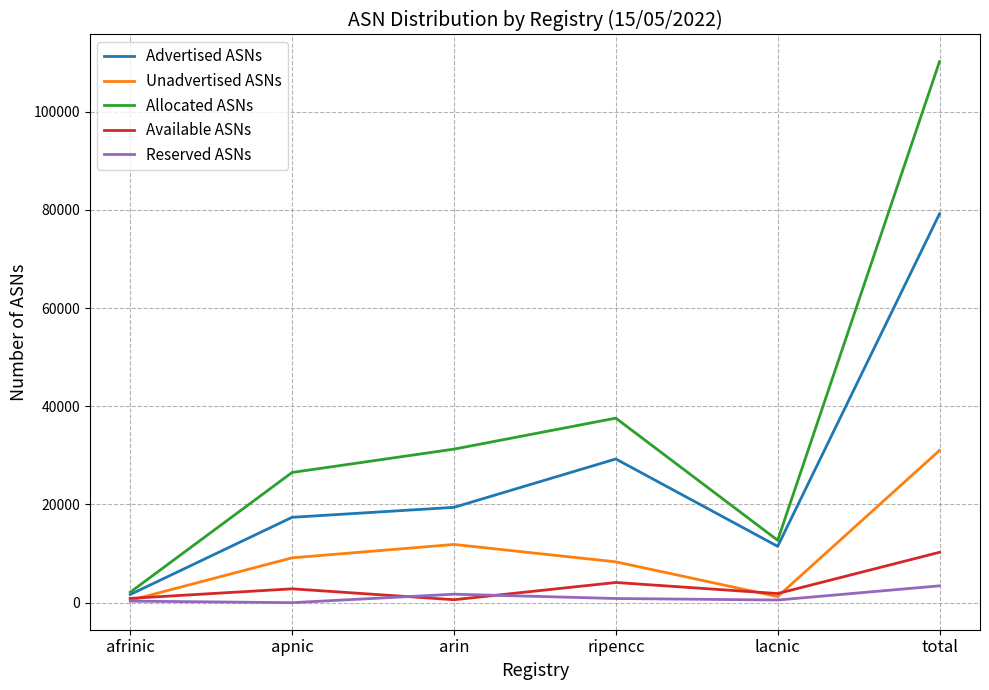

What is the difference between the maximum and minimum values in the Unadvertised ASNs series?

30540